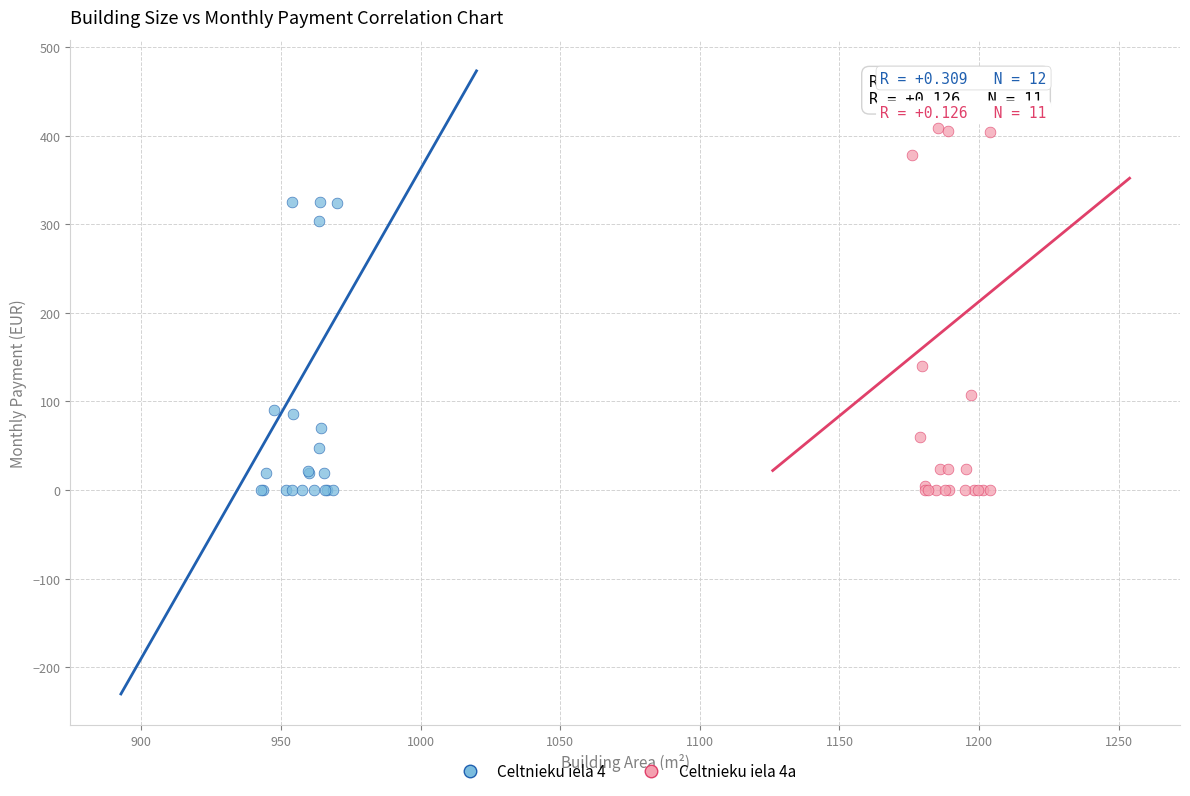

What are all the series names shown in the legend?

Celtnieku iela 4, Celtnieku iela 4a